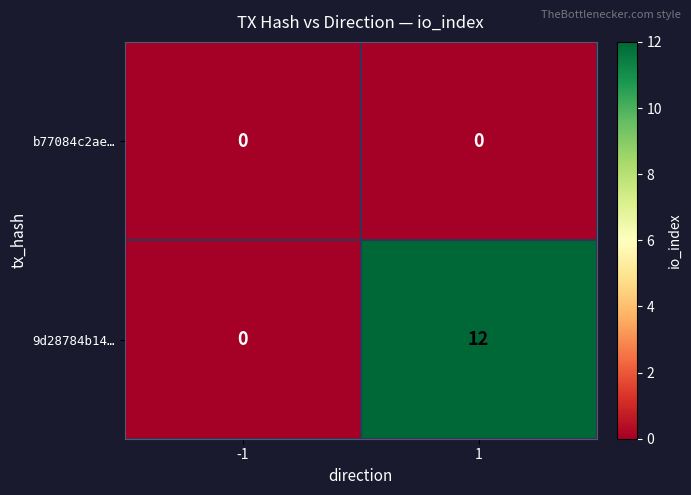

How many categories are shown in the chart?

2